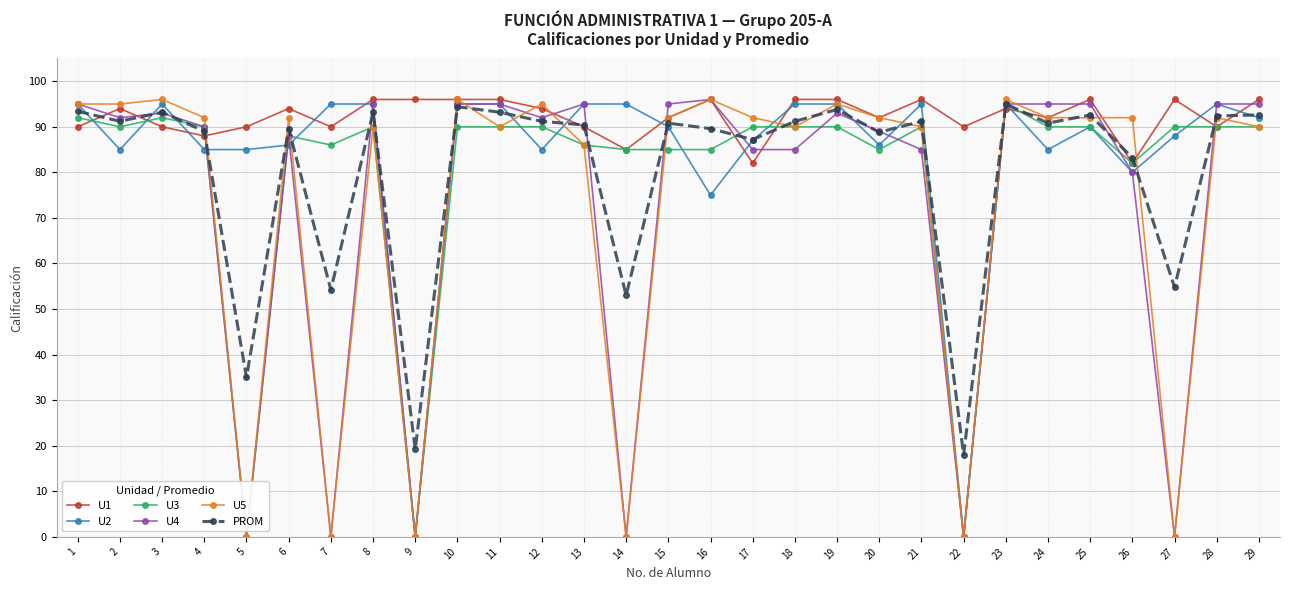

The value of U5 at 19 is 95.0. True or false?

True